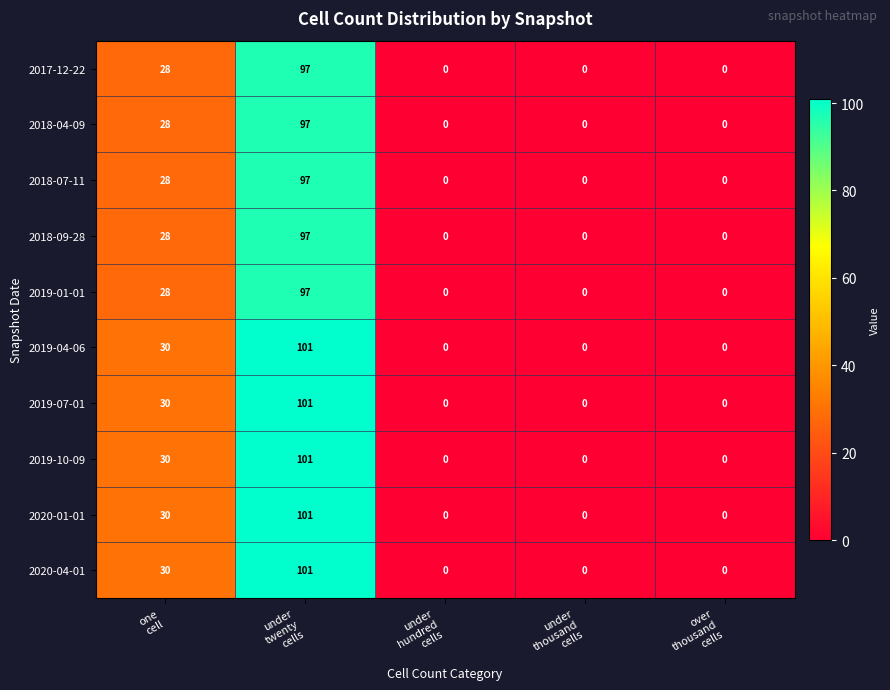

What is the difference between the maximum and minimum values in the 2017-12-22 series?

97